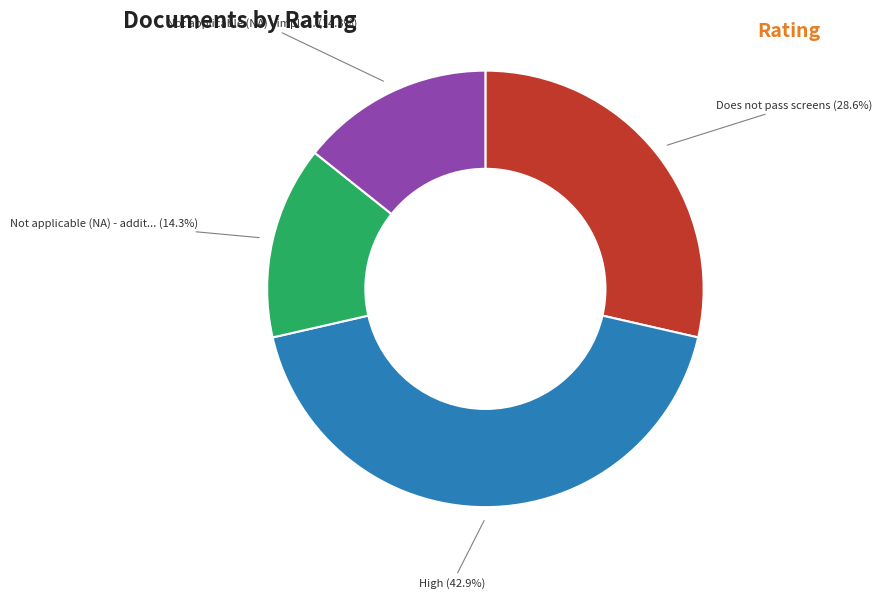

Does any single category account for the majority?

No